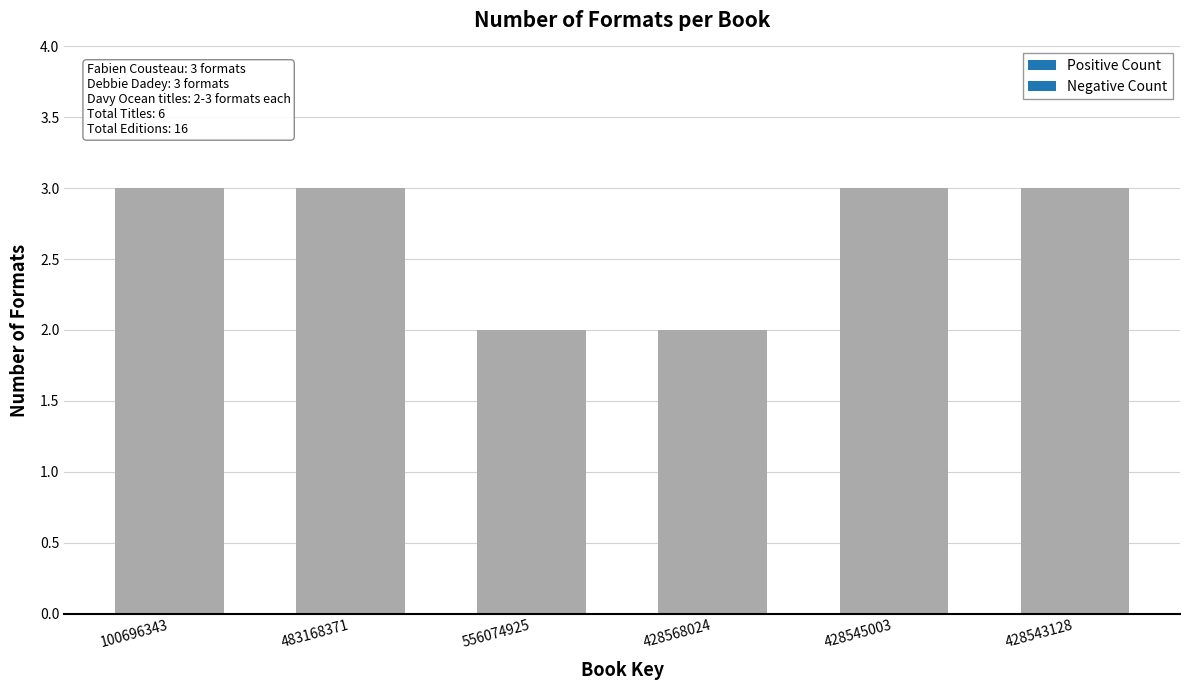

Reading left to right, transcribe all the data shown in this chart.

3	3	2	2	3	3